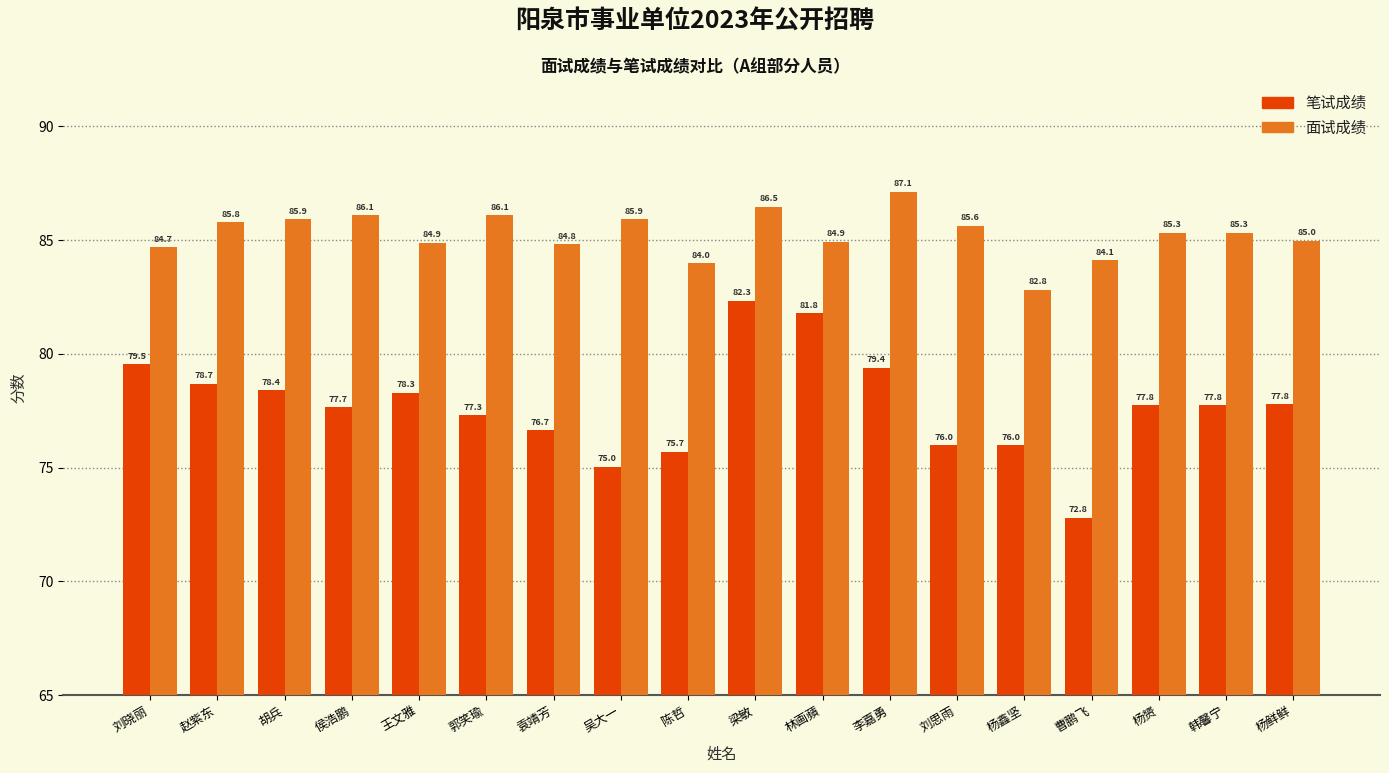

Count the number of categories in the chart.

18